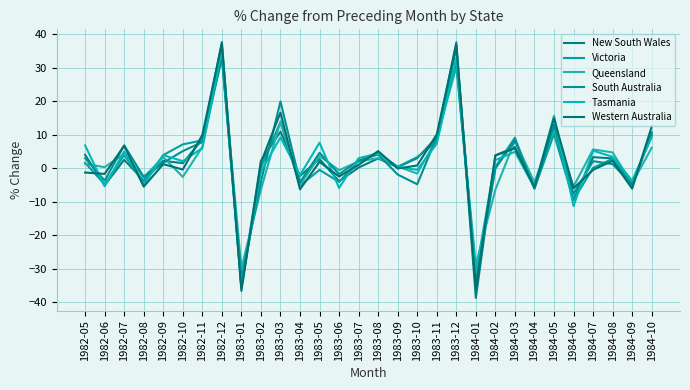

What is the total value across all series at 1983-12?

204.9